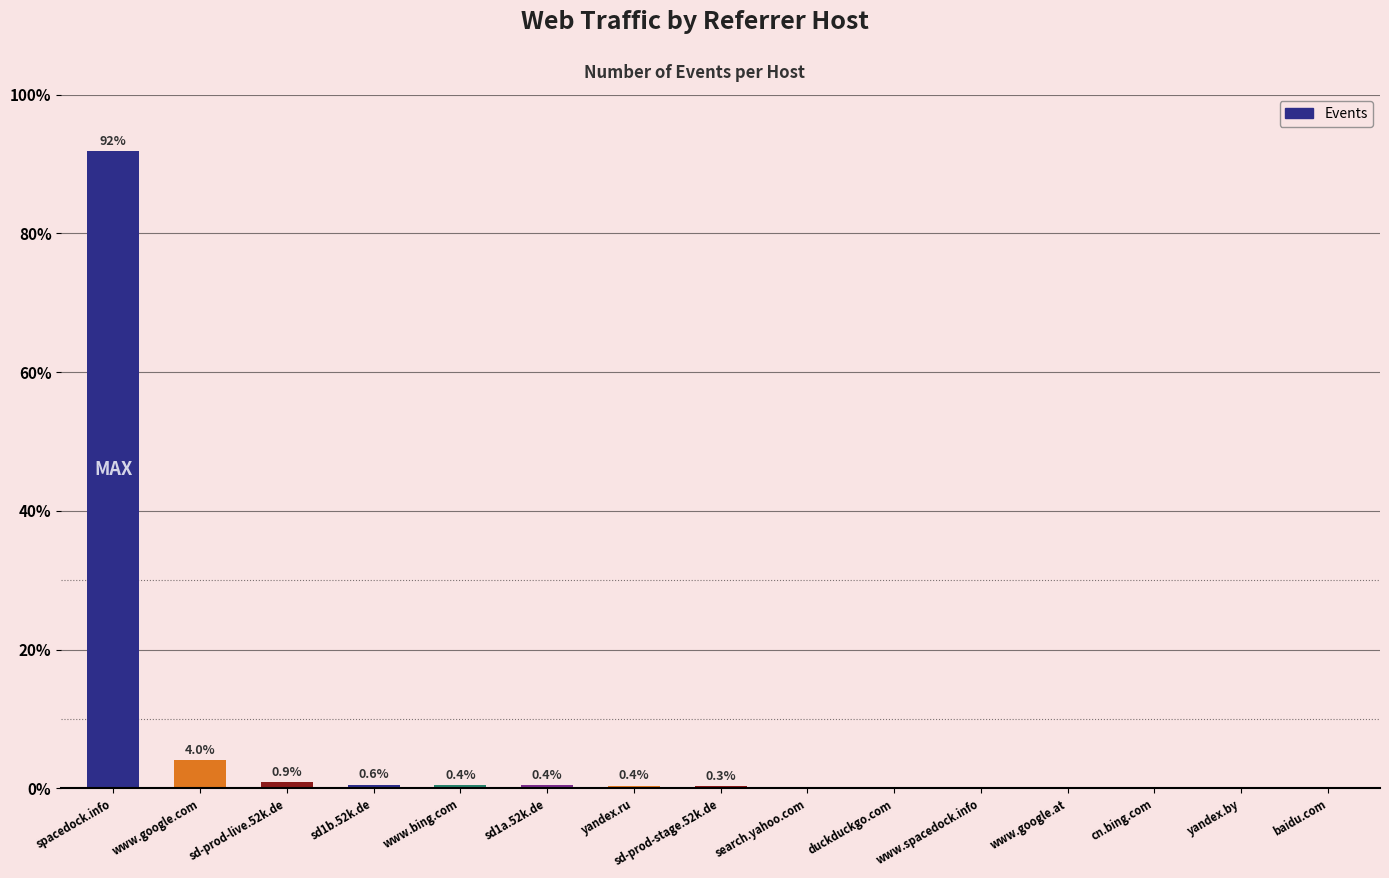

The chart shows a value of 1 at duckduckgo.com. True or false?

False